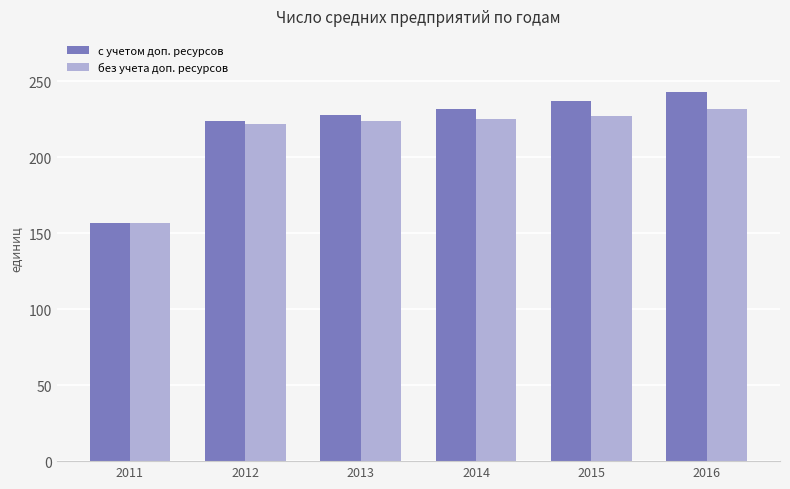

Reading right to left, what are all the values shown in this chart?

с учетом доп. ресурсов: 2016=243.0	2015=237.0	2014=232.0	2013=228.0	2012=224.0	2011=157.0
без учета доп. ресурсов: 2016=231.8	2015=227.5	2014=225.0	2013=223.9	2012=222.0	2011=157.0